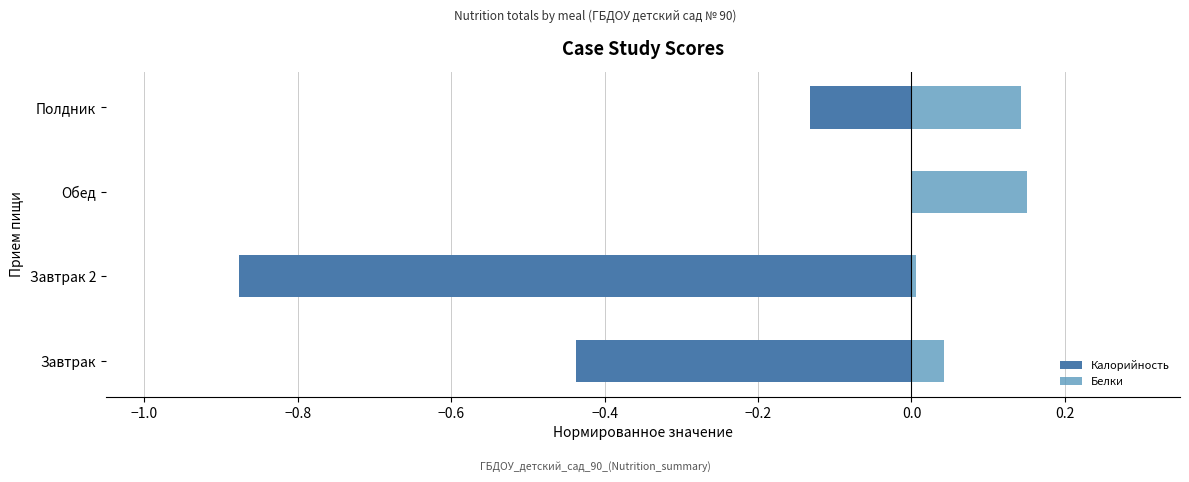

At Полдник, list the series in order from smallest to largest.

Калорийность, Белки